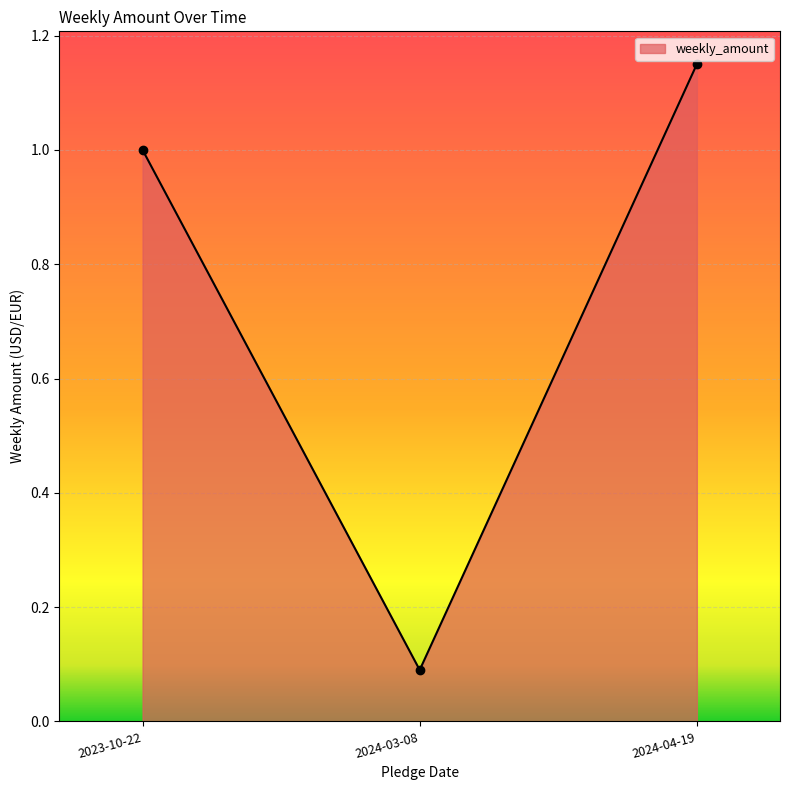

What is the difference between the second highest and minimum values?

0.9